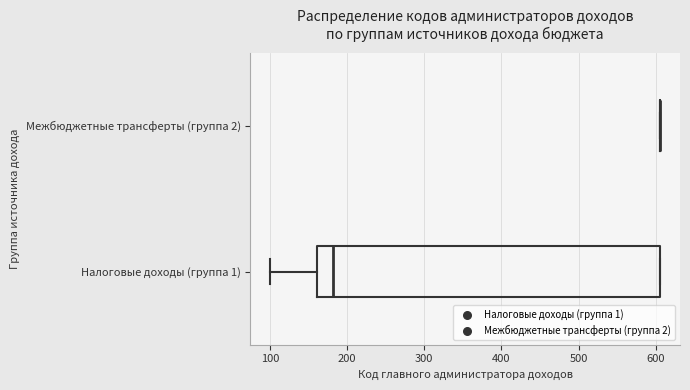

Comparing the boxes themselves (not the whiskers), which one is the widest?

Налоговые доходы (группа 1)